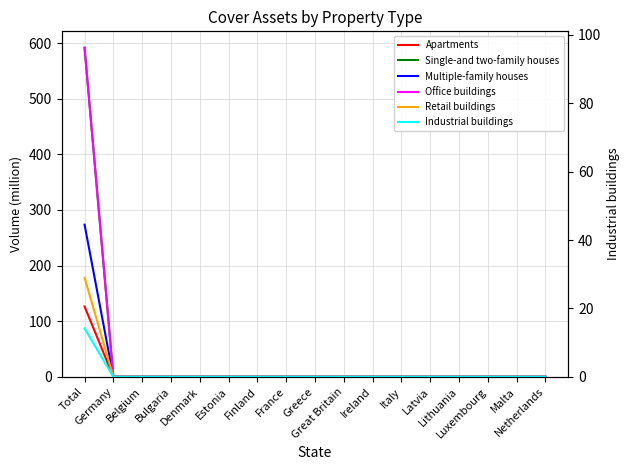

Reading left to right, extract all data points from this chart.

Apartments: Total=126.4	Germany=0.0	Belgium=0.0	Bulgaria=0.0	Denmark=0.0	Estonia=0.0	Finland=0.0	France=0.0	Greece=0.0	Great Britain=0.0	Ireland=0.0	Italy=0.0	Latvia=0.0	Lithuania=0.0	Luxembourg=0.0	Malta=0.0	Netherlands=0.0
Single-and two-family houses: Total=591.6	Germany=0.0	Belgium=0.0	Bulgaria=0.0	Denmark=0.0	Estonia=0.0	Finland=0.0	France=0.0	Greece=0.0	Great Britain=0.0	Ireland=0.0	Italy=0.0	Latvia=0.0	Lithuania=0.0	Luxembourg=0.0	Malta=0.0	Netherlands=0.0
Multiple-family houses: Total=273.5	Germany=0.0	Belgium=0.0	Bulgaria=0.0	Denmark=0.0	Estonia=0.0	Finland=0.0	France=0.0	Greece=0.0	Great Britain=0.0	Ireland=0.0	Italy=0.0	Latvia=0.0	Lithuania=0.0	Luxembourg=0.0	Malta=0.0	Netherlands=0.0
Office buildings: Total=96.2	Germany=0.0	Belgium=0.0	Bulgaria=0.0	Denmark=0.0	Estonia=0.0	Finland=0.0	France=0.0	Greece=0.0	Great Britain=0.0	Ireland=0.0	Italy=0.0	Latvia=0.0	Lithuania=0.0	Luxembourg=0.0	Malta=0.0	Netherlands=0.0
Retail buildings: Total=29.0	Germany=0.0	Belgium=0.0	Bulgaria=0.0	Denmark=0.0	Estonia=0.0	Finland=0.0	France=0.0	Greece=0.0	Great Britain=0.0	Ireland=0.0	Italy=0.0	Latvia=0.0	Lithuania=0.0	Luxembourg=0.0	Malta=0.0	Netherlands=0.0
Industrial buildings: Total=14.2	Germany=0.0	Belgium=0.0	Bulgaria=0.0	Denmark=0.0	Estonia=0.0	Finland=0.0	France=0.0	Greece=0.0	Great Britain=0.0	Ireland=0.0	Italy=0.0	Latvia=0.0	Lithuania=0.0	Luxembourg=0.0	Malta=0.0	Netherlands=0.0